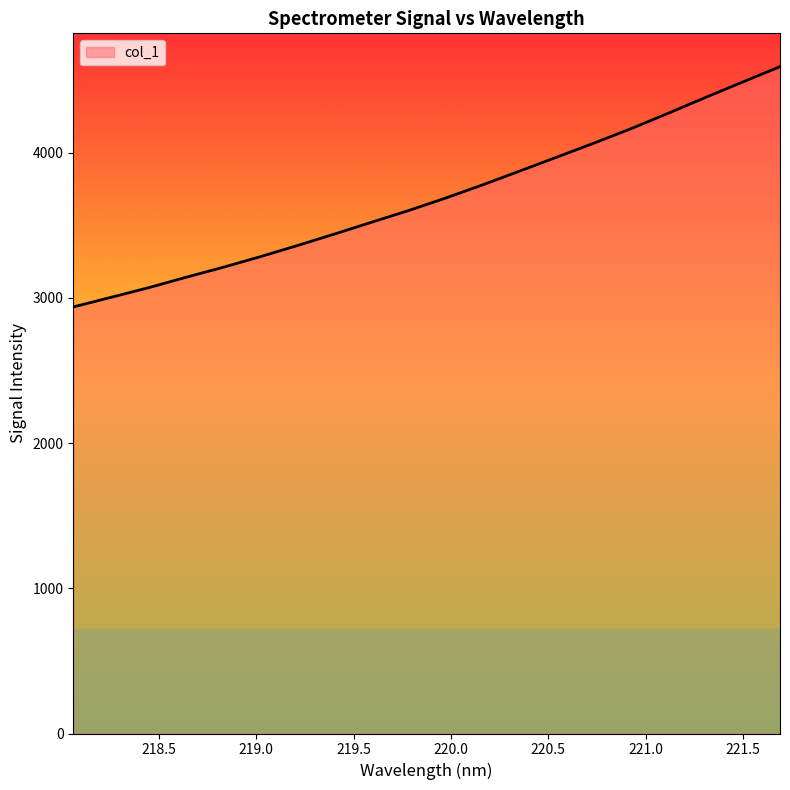

What is the sum of all values?

73842.8